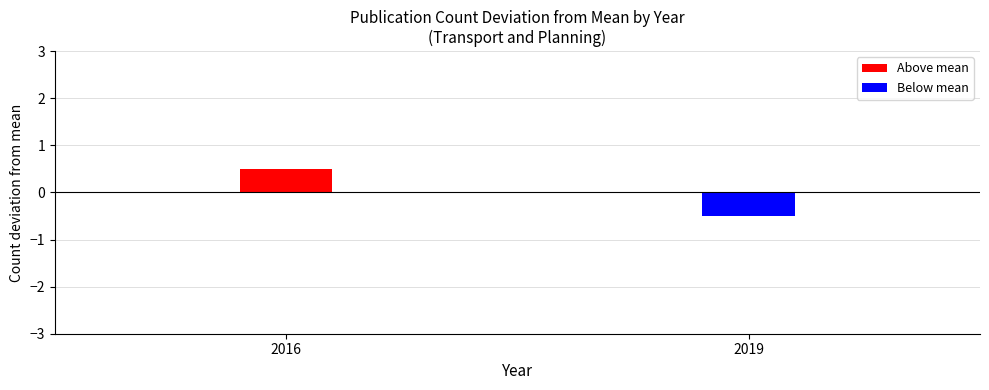

What is the value of the 2nd bar from the left?

-0.5